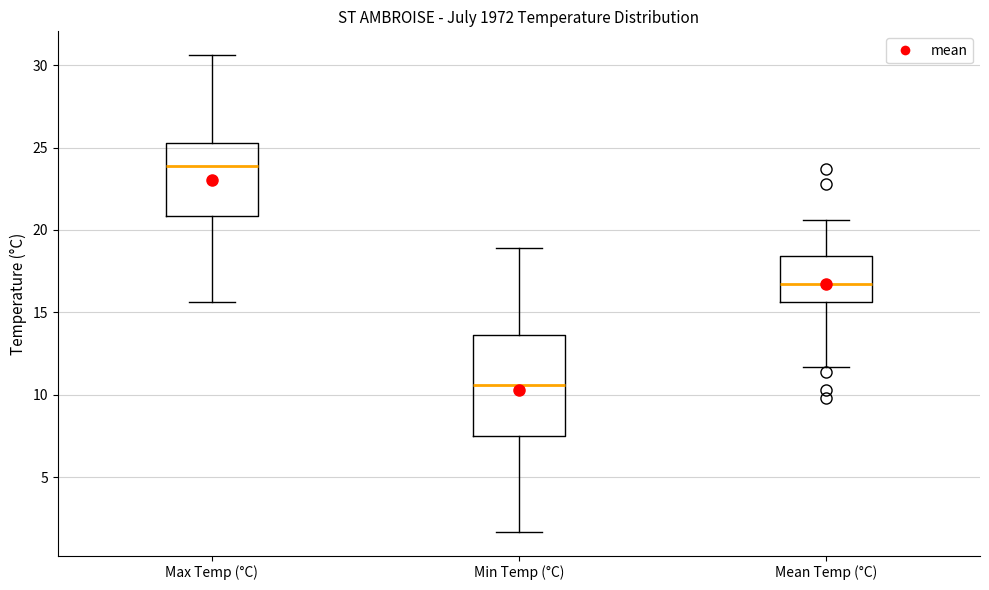

Reading left to right, read every box against the y-axis: the position of its median line, the range the box covers, and the ends of its whiskers. The values are not printed on the chart, so give them approximately, as read against the axis.

Max Temp (°C): median 24.0, box 21.0 to 25.5, whiskers 15.5 to 30.5
Min Temp (°C): median 10.5, box 7.5 to 13.5, whiskers 1.5 to 19.0
Mean Temp (°C): median 16.5, box 15.5 to 18.5, whiskers 11.5 to 20.5